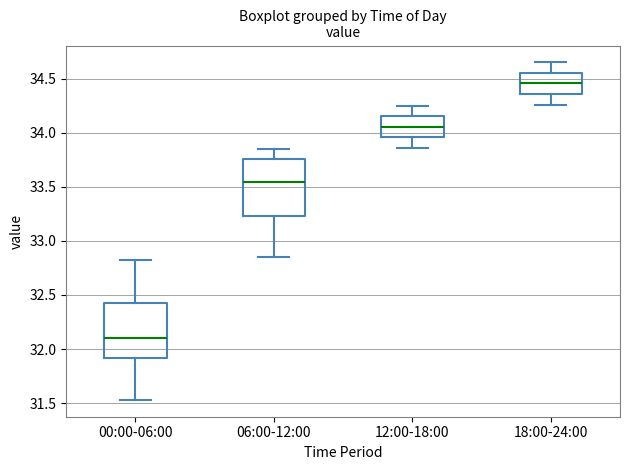

Where does the median line of the box for 06:00-12:00 sit on the y-axis? The values are not printed on the chart, so give them approximately, as read against the axis.

33.55